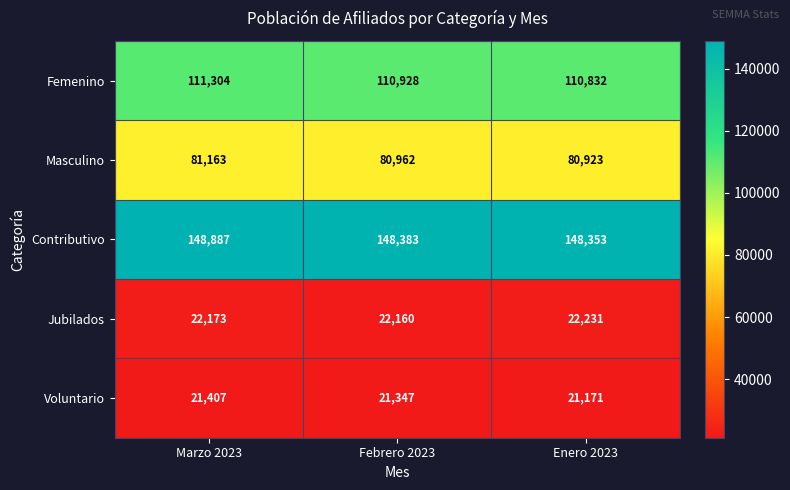

Reading left to right, what are all the values shown in this chart?

Femenino: 111304	110928	110832
Masculino: 81163	80962	80923
Contributivo: 148887	148383	148353
Jubilados: 22173	22160	22231
Voluntario: 21407	21347	21171